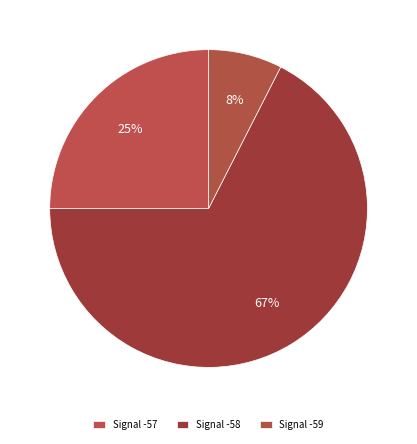

How many segments does this pie chart have?

3